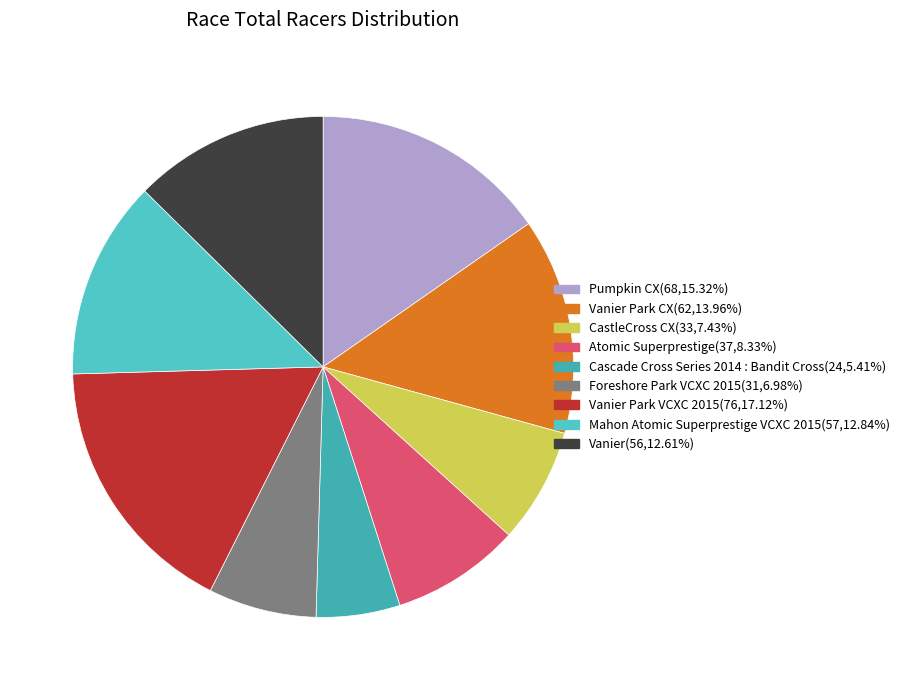

How many slices are in this pie chart?

9